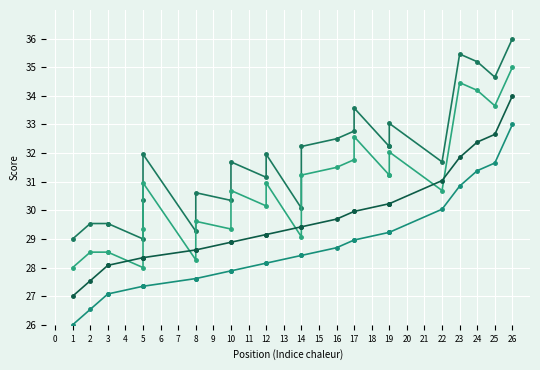

What is the difference between the maximum and minimum values in the event_relative_score series?

7.0